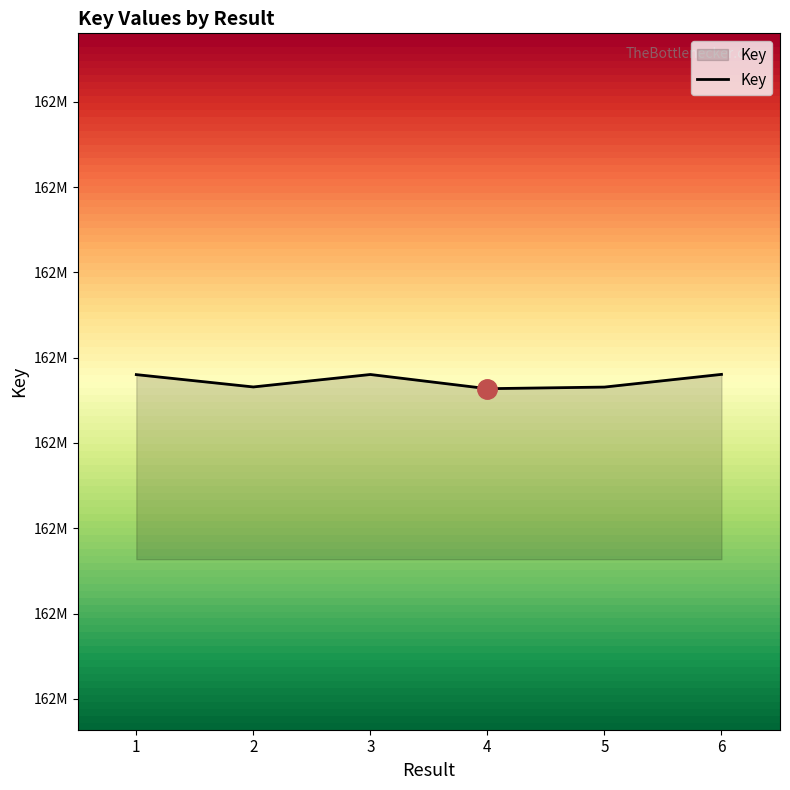

Does the chart display data point markers on the line(s)?

No